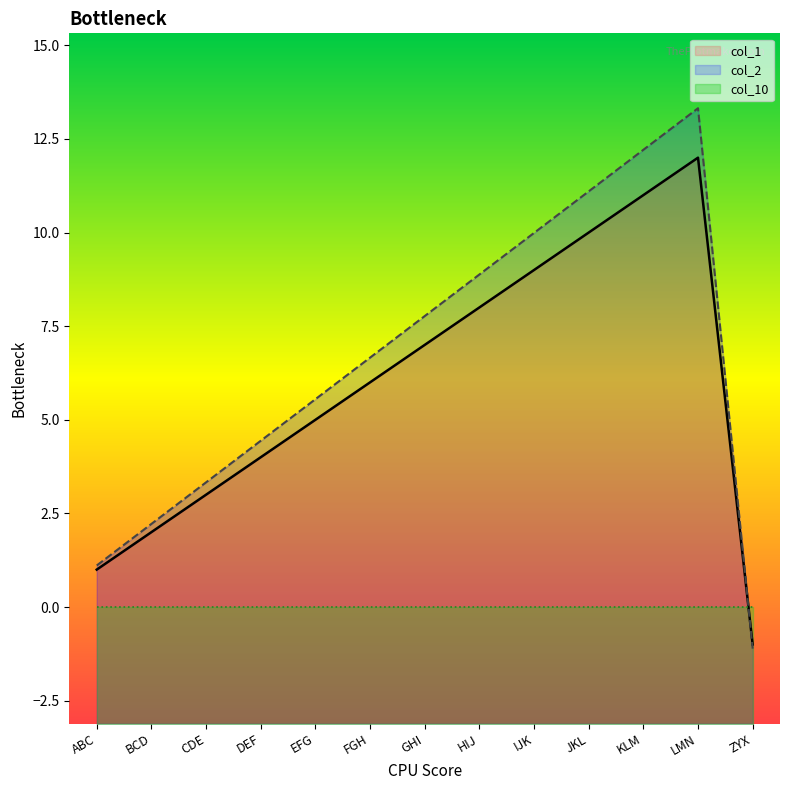

How many categories are shown in the chart?

13